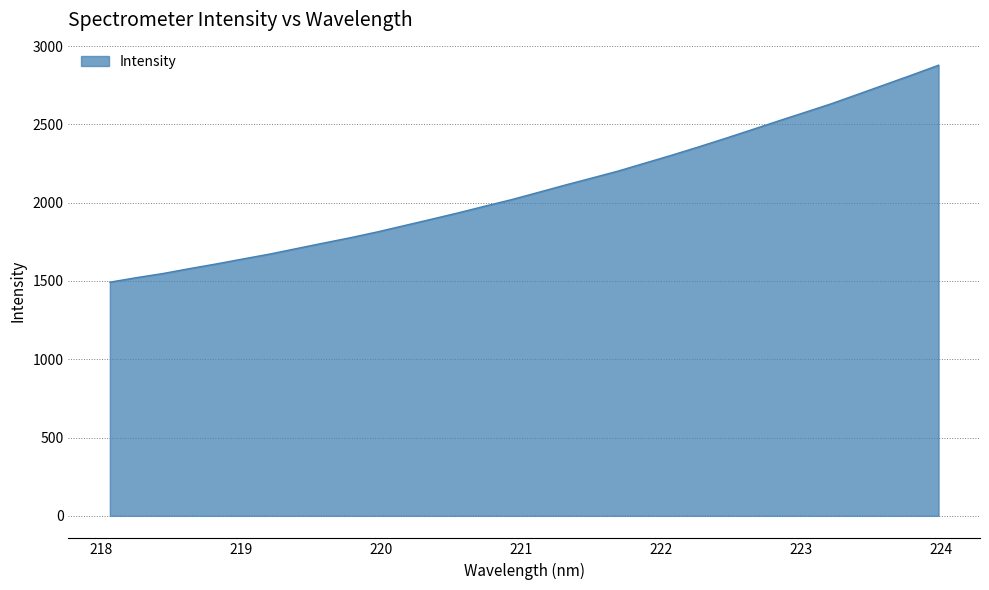

Rank the categories by value from highest to lowest.

223.9802, 223.7895, 223.5987, 223.408, 223.2172, 223.0264, 222.8355, 222.6447, 222.4538, 222.263, 222.0721, 221.8812, 221.6902, 221.4993, 221.3083, 221.1174, 220.9264, 220.7354, 220.5444, 220.3533, 220.1623, 219.9712, 219.7801, 219.589, 219.3979, 219.2067, 219.0156, 218.8244, 218.6332, 218.442, 218.2508, 218.0596